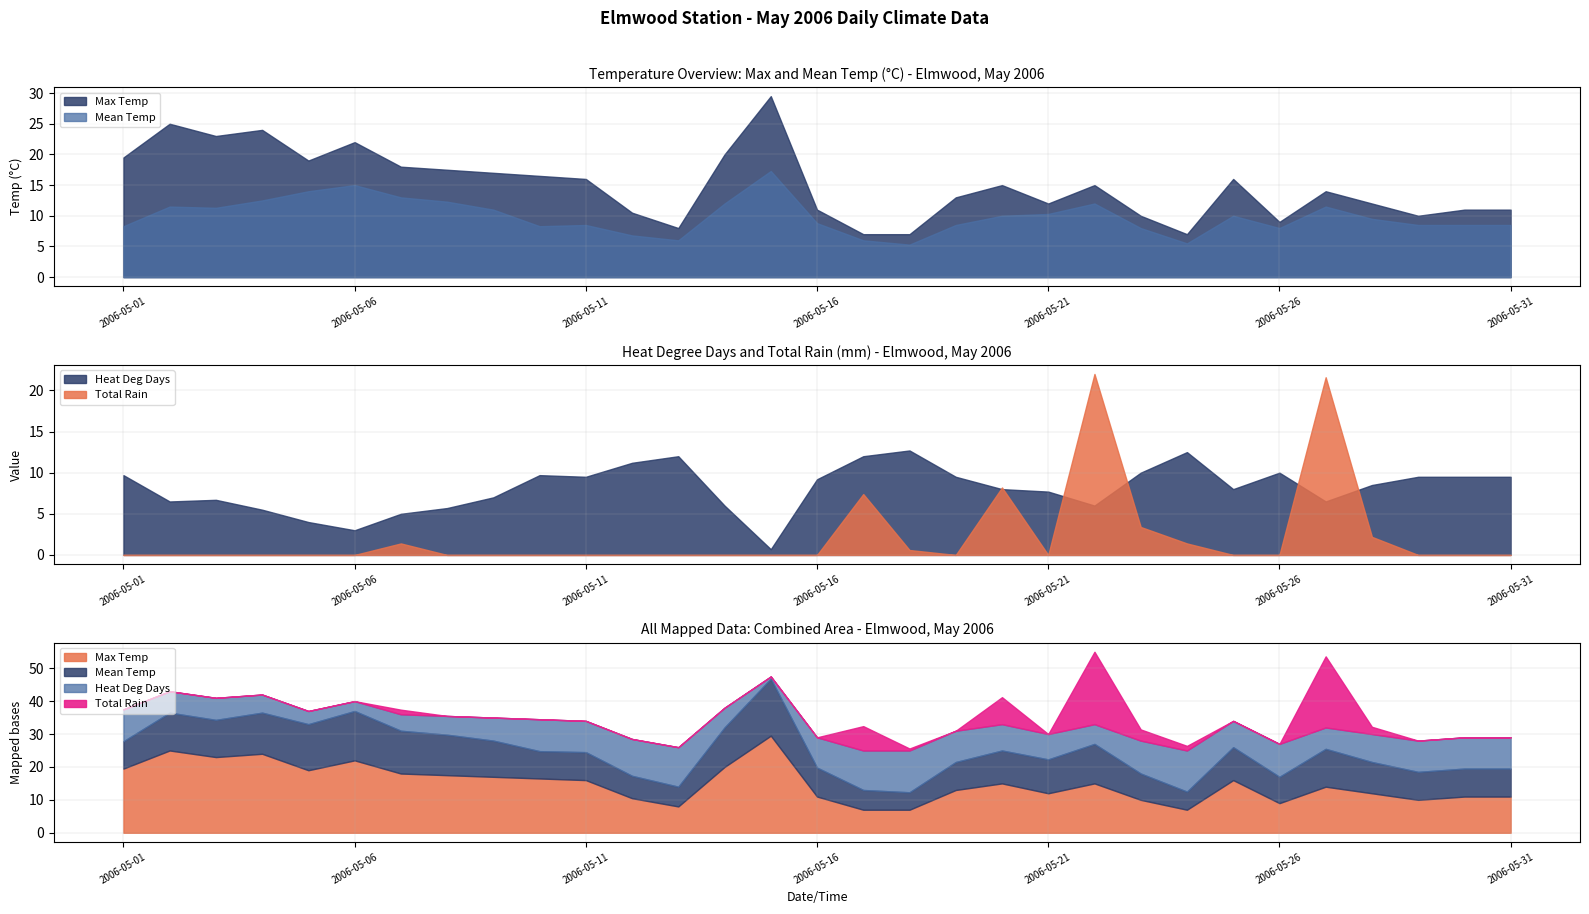

Which category has the lowest value across all series?

2006-05-01